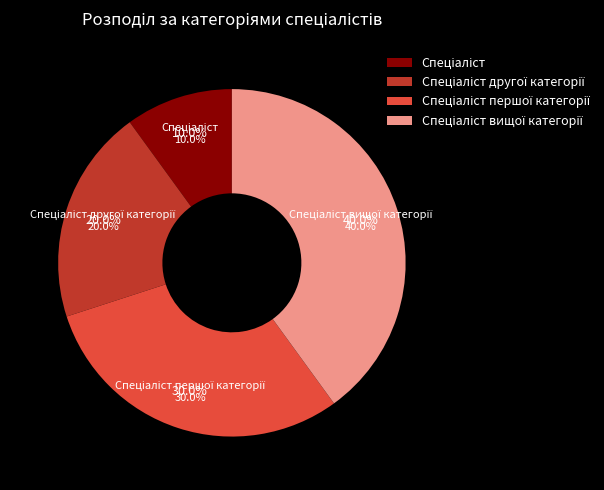

How many segments does this pie chart have?

4